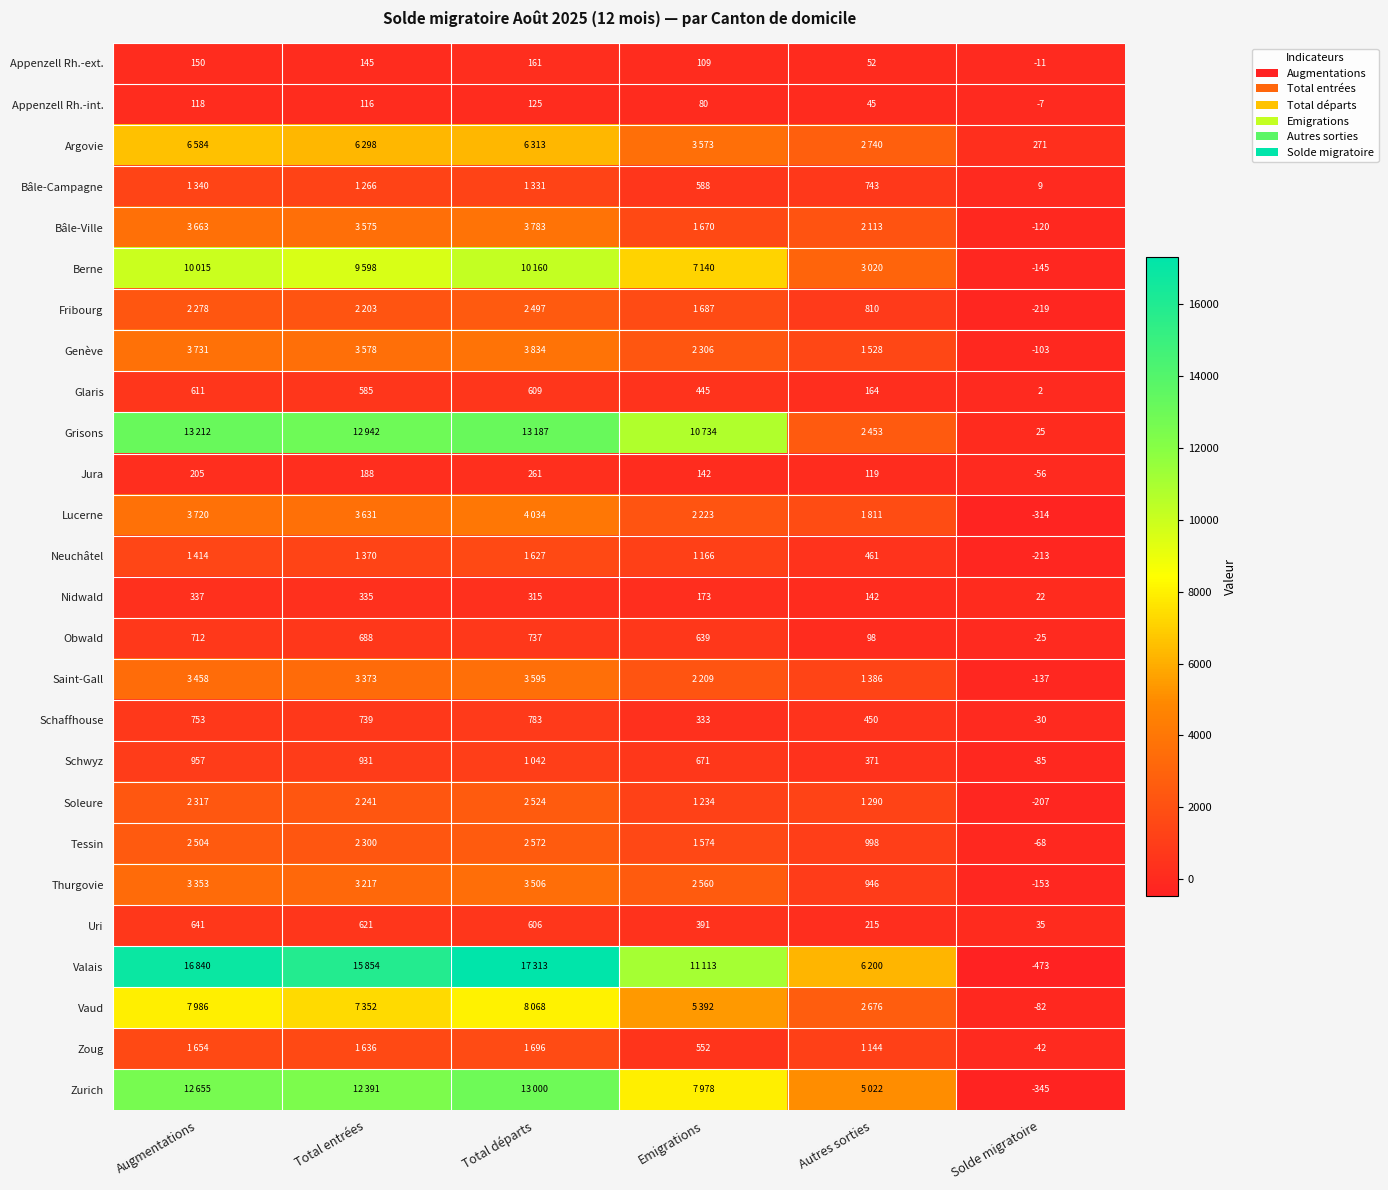

What is the difference between the Obwald values at Augmentations and Solde migratoire?

737